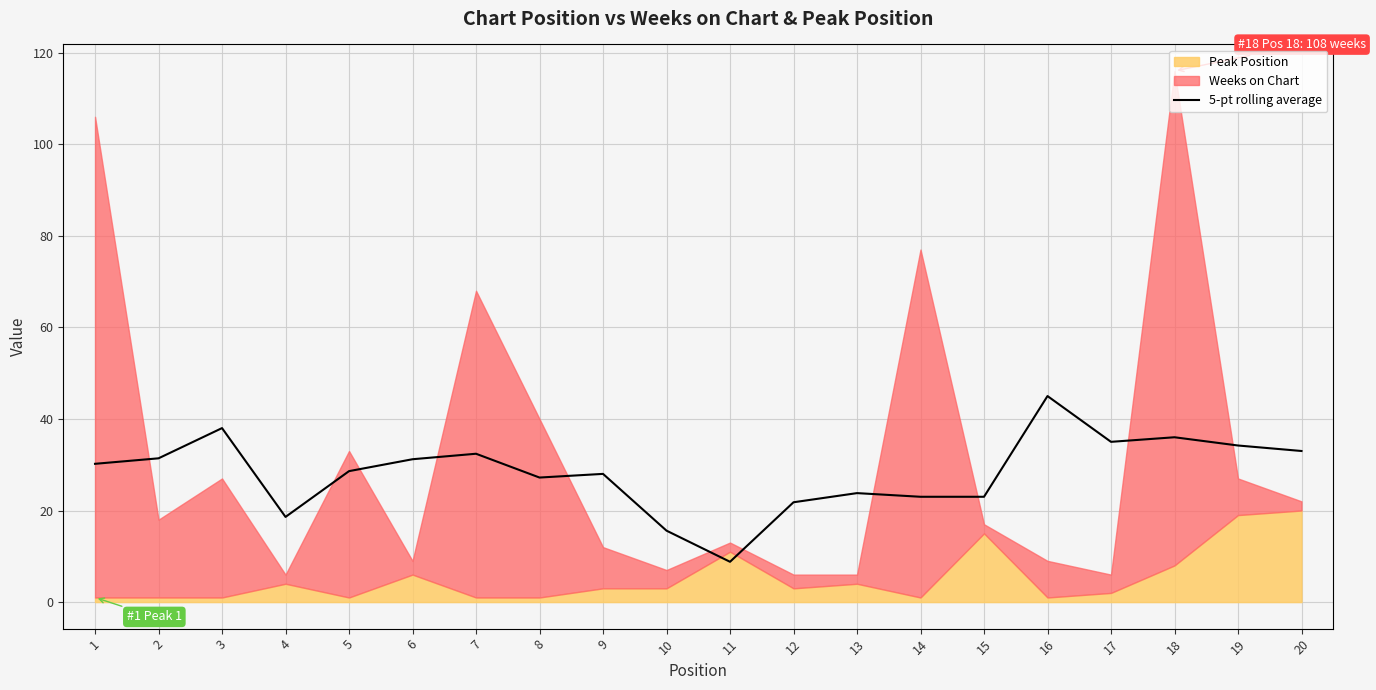

At which label is the value closest to 26?

8